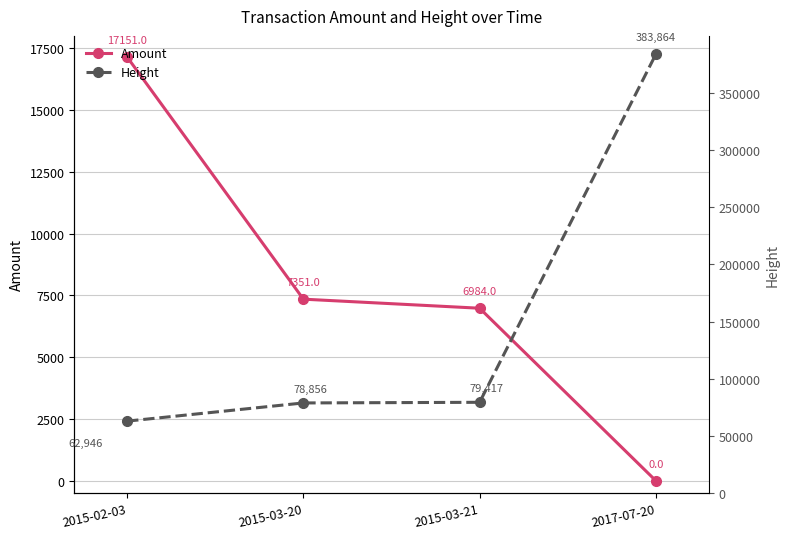

What is the label of the 4th point from the right?

2015-02-03